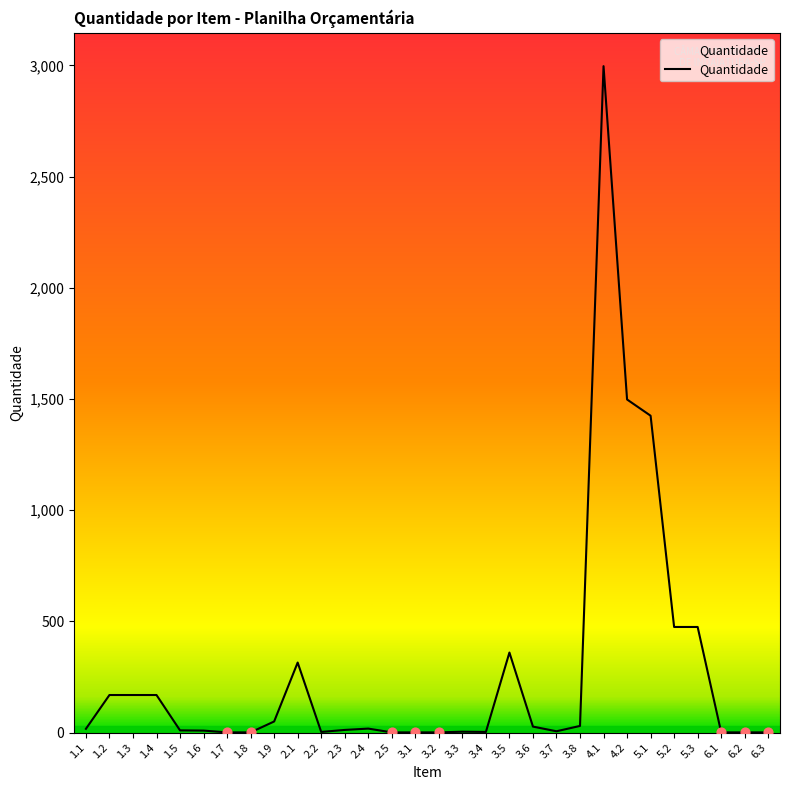

What is the ratio of the value at 4.2 to the value at 1.2?

8.9